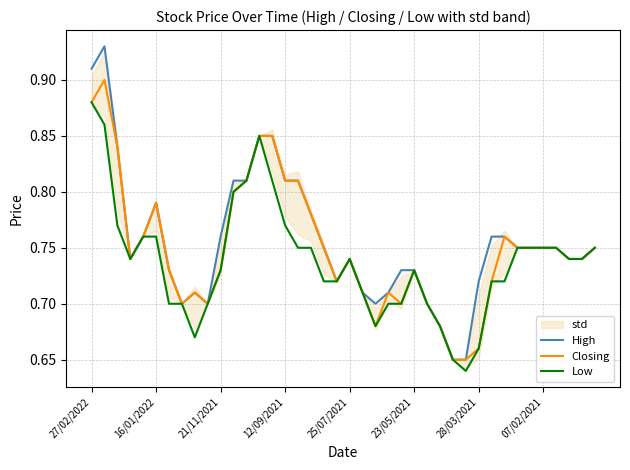

What is the minimum value shown in the chart?

0.6